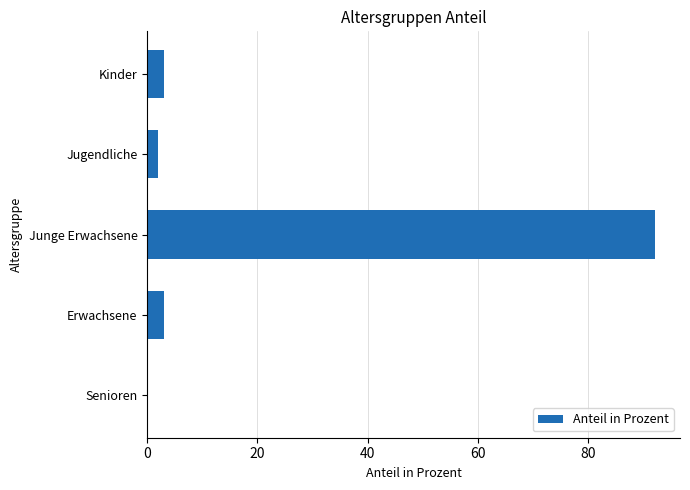

What is the change in value from Junge Erwachsene to Senioren?

-92